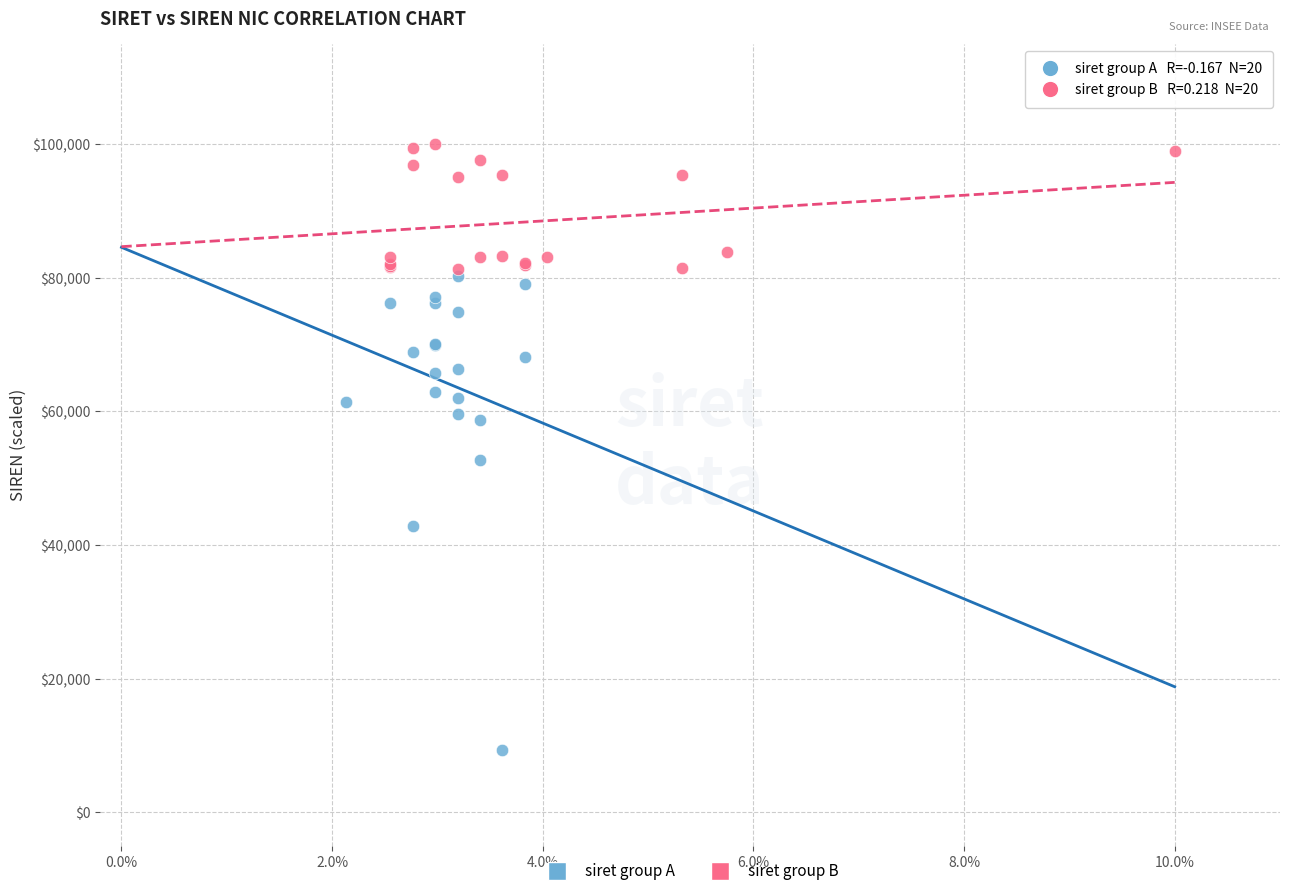

Which series reaches the minimum Y coordinate?

siret group A